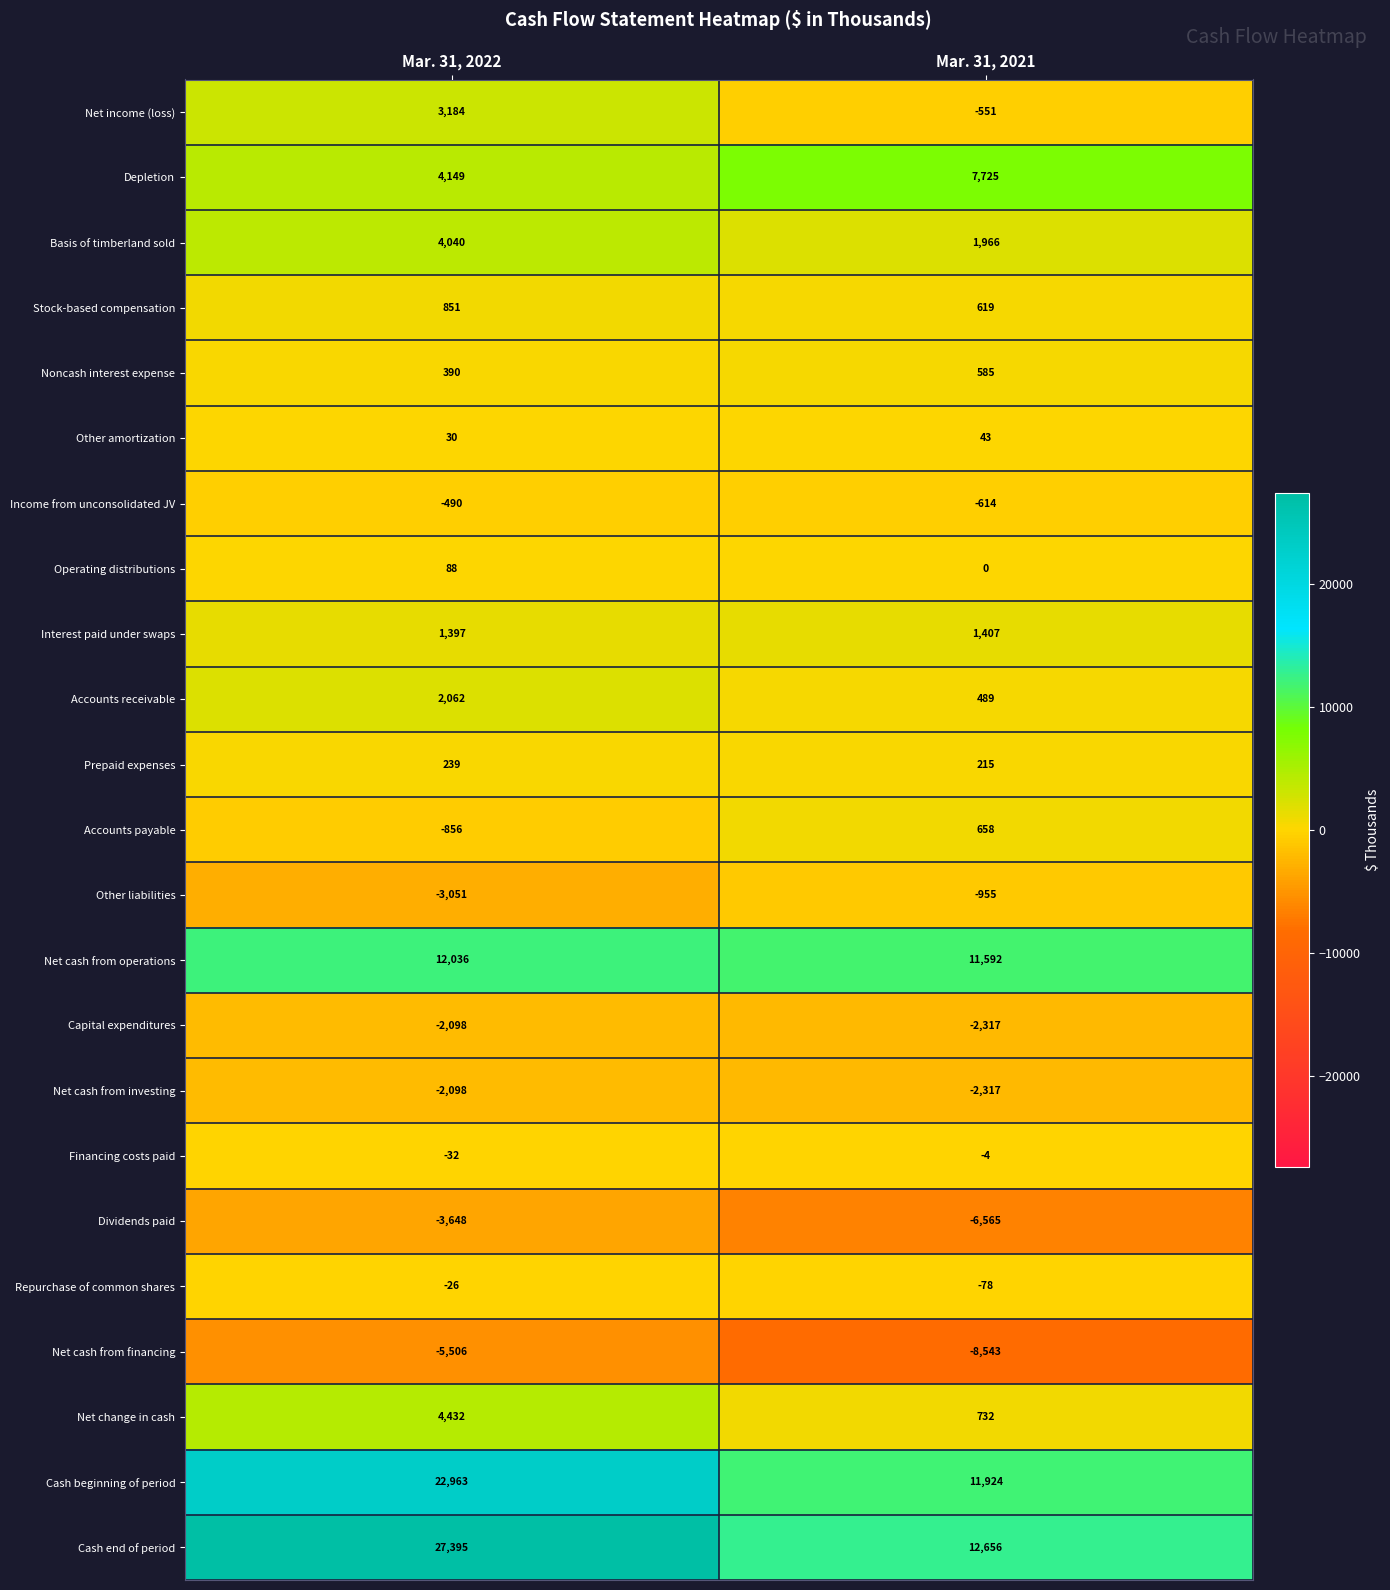

Which series has the widest spread of values?

Cash end of period